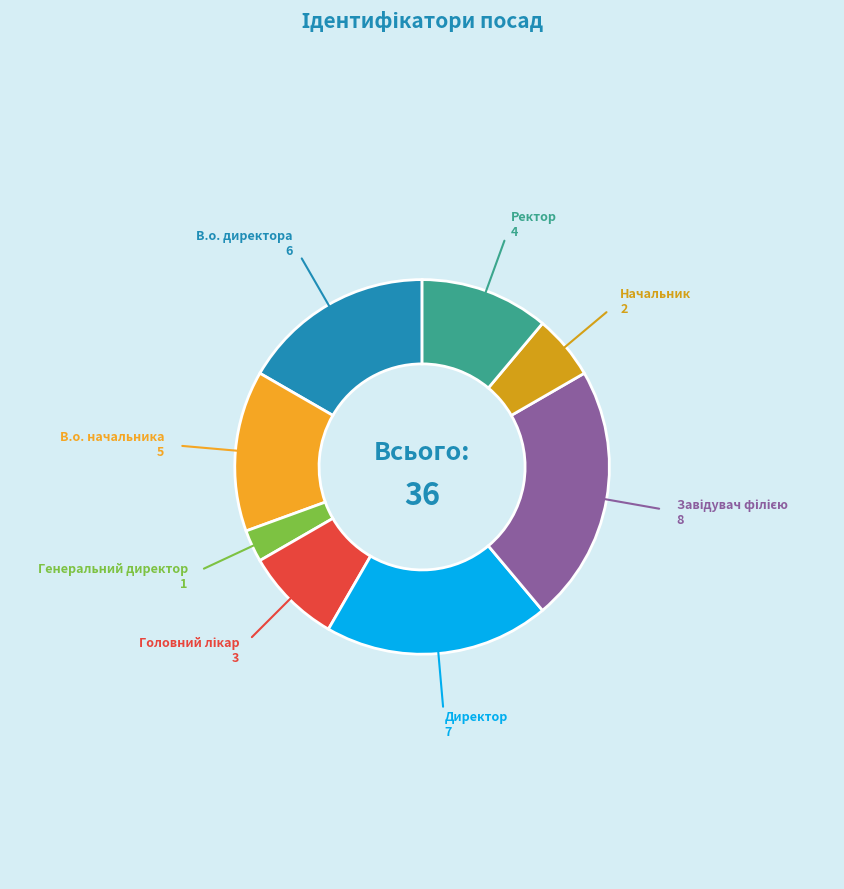

How many segments does this pie chart have?

8